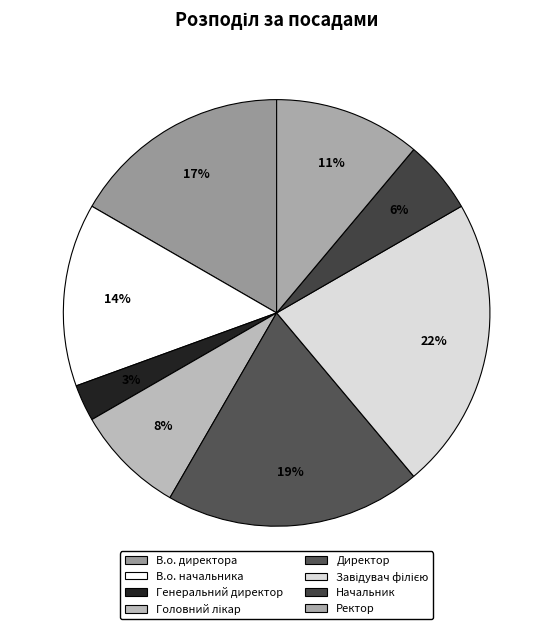

Is Генеральний директор the majority of the pie?

No